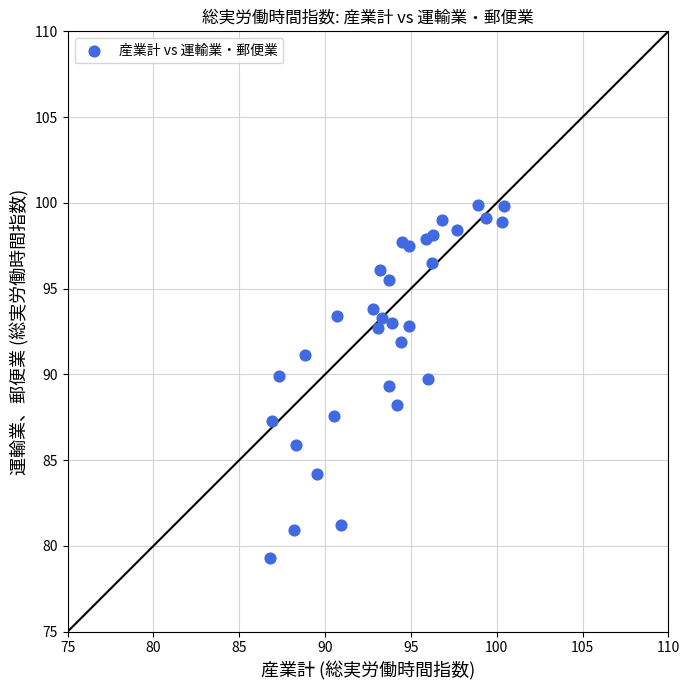

What is the range of Y values (max minus min)?

20.6